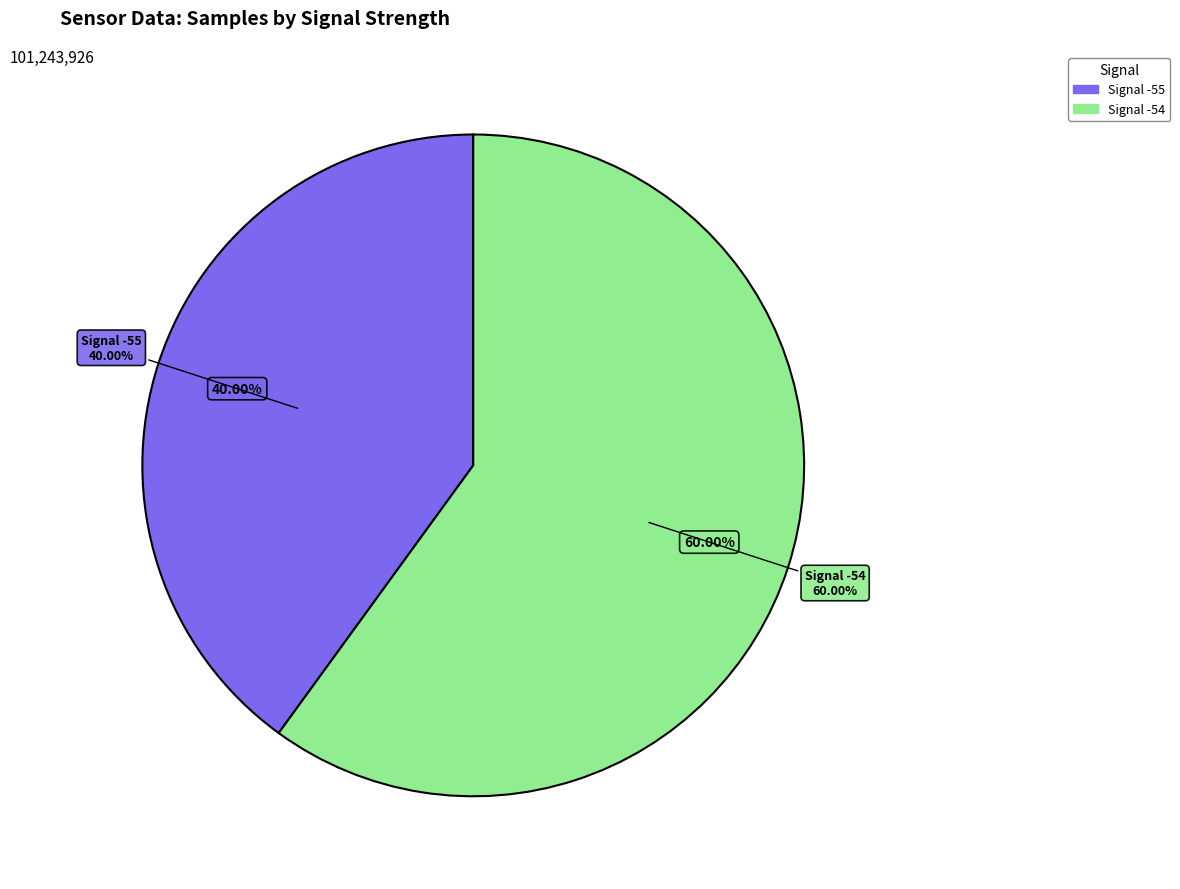

Does -54 account for over 50% of the chart?

No